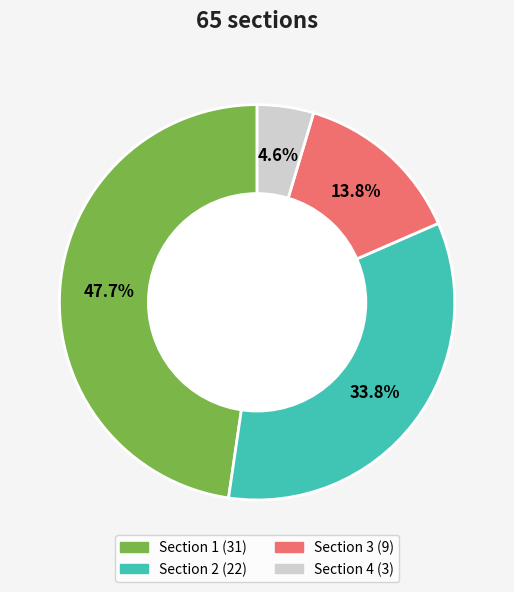

Rank the categories by value from highest to lowest.

Section 1, Section 2, Section 3, Section 4